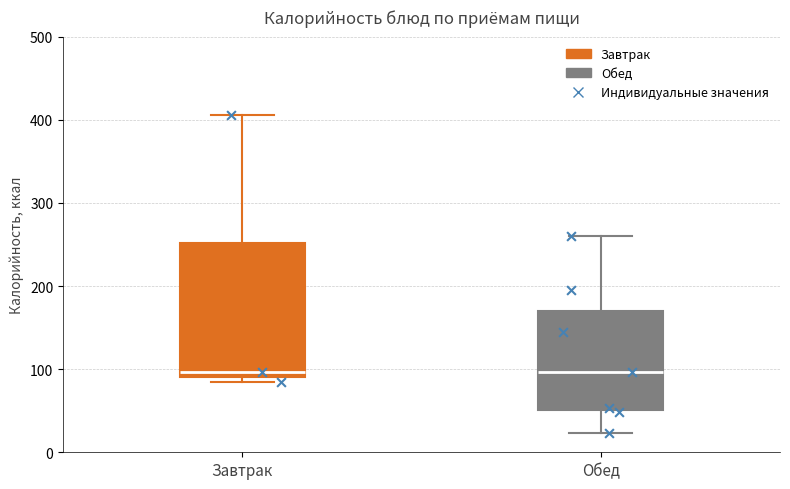

Reading left to right, read every box against the y-axis: the position of its median line, the range the box covers, and the ends of its whiskers. The values are not printed on the chart, so give them approximately, as read against the axis.

Завтрак: median 100, box 90 to 250, whiskers 90 (just below the box's lower edge) to 410
Обед: median 100, box 50 to 170, whiskers 20 to 260